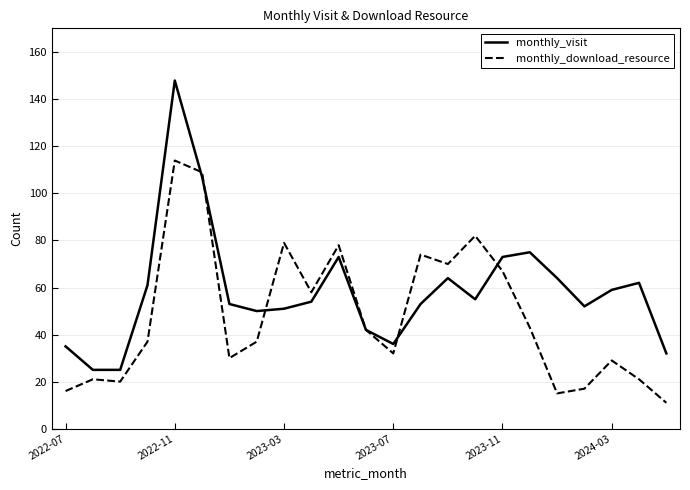

List the series in order of their peak value, lowest first.

monthly_download_resource, monthly_visit